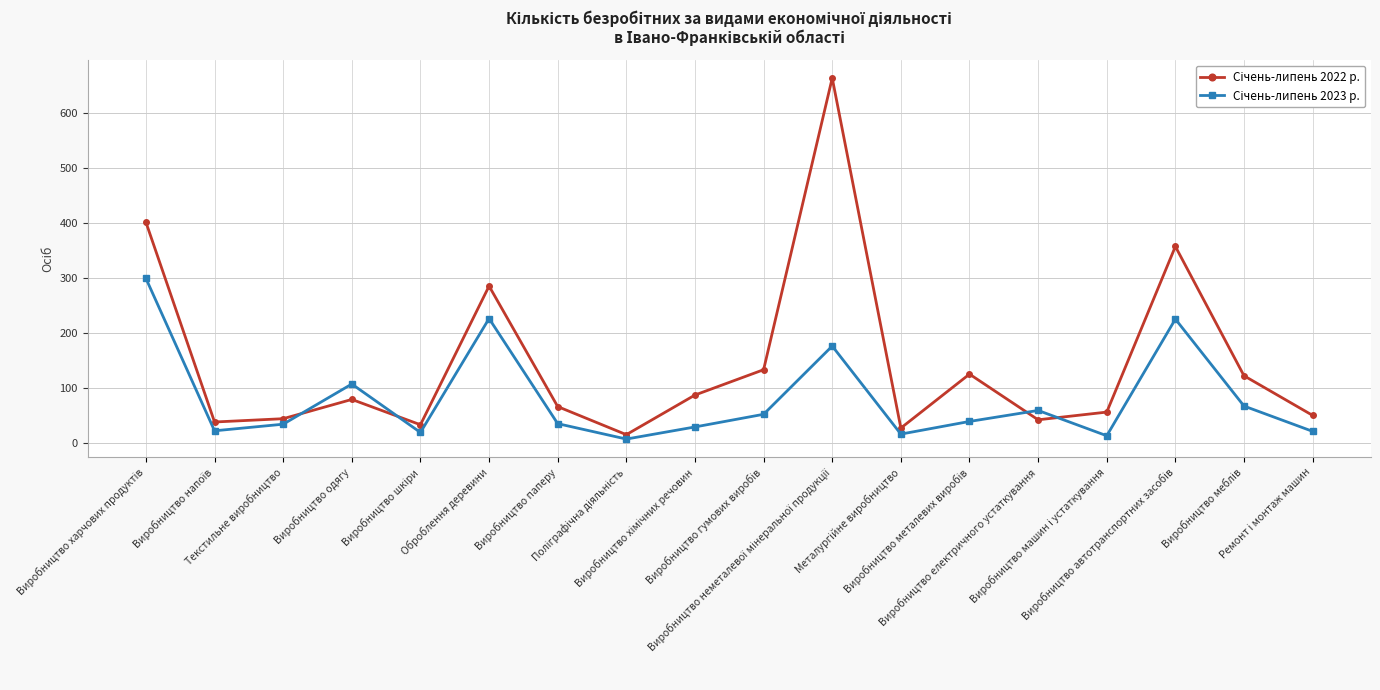

What is the maximum value shown in the chart?

664